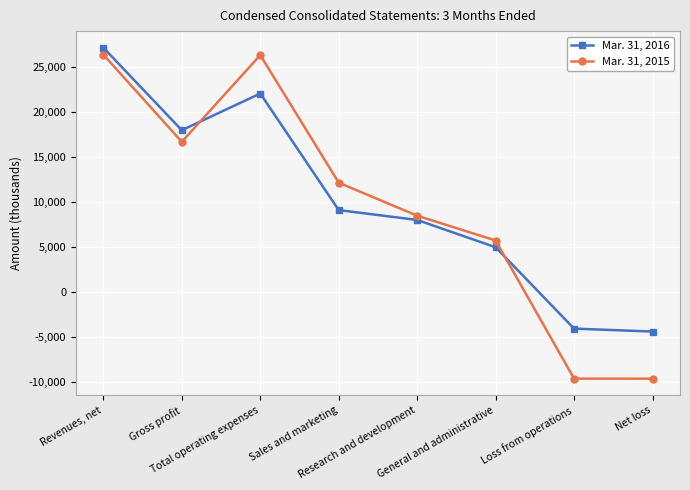

At how many categories does at least one series exceed 16046?

3